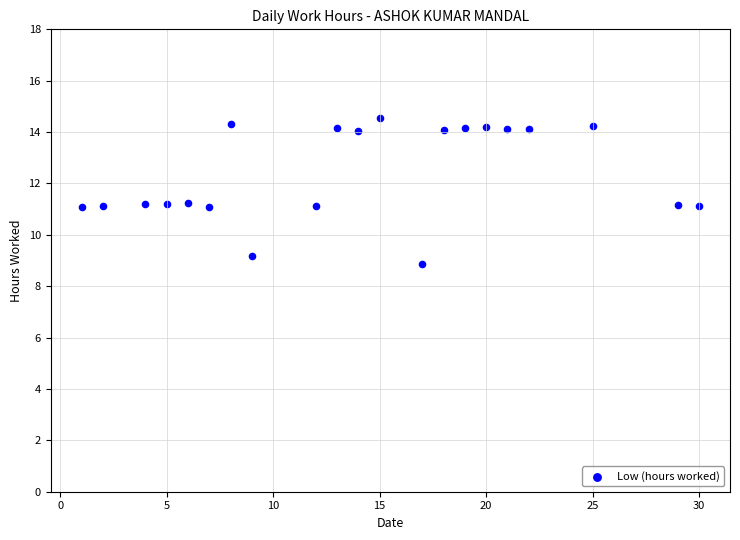

What is the range of X values (max minus min)?

29.0